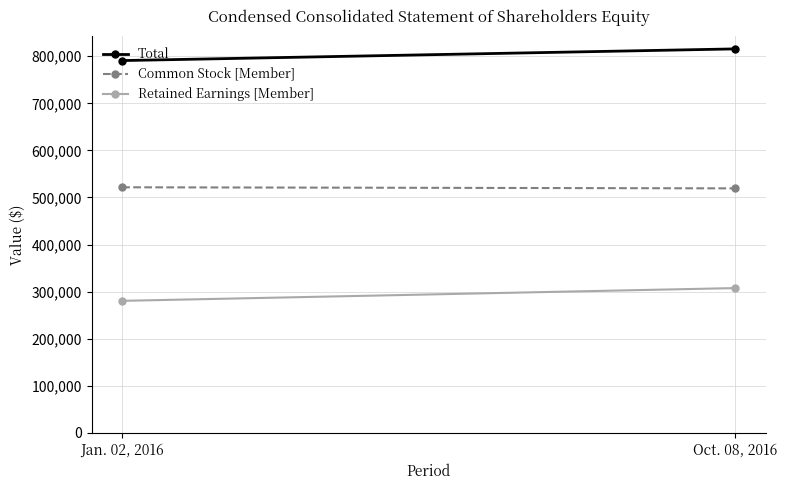

At how many categories does at least one series exceed 517985?

2